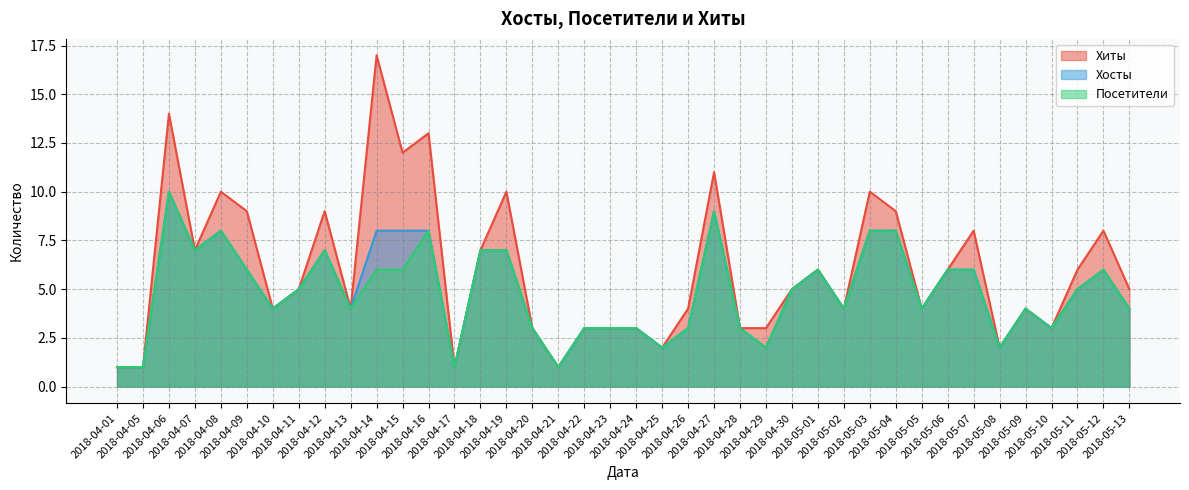

How many interior local valleys does the Хиты series have?

11